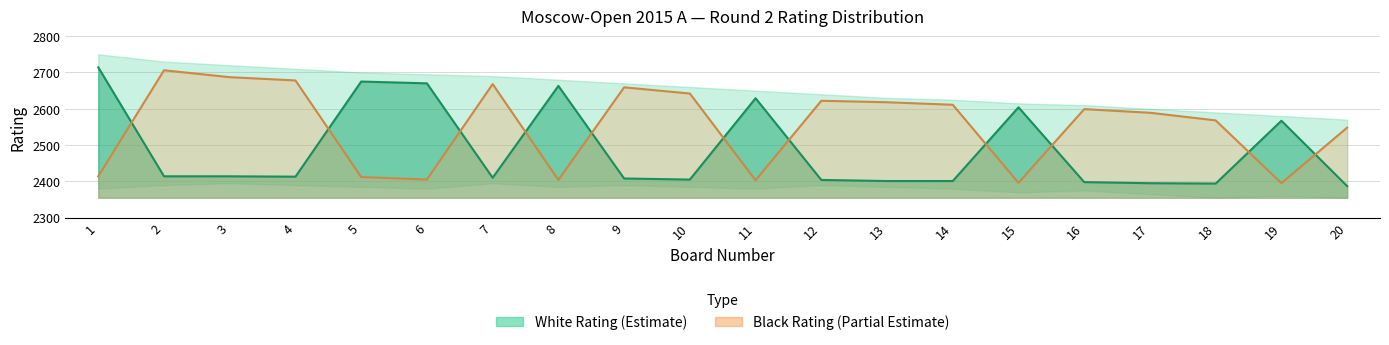

What is the value of the Black Rating point at the 15th from the left?

2396